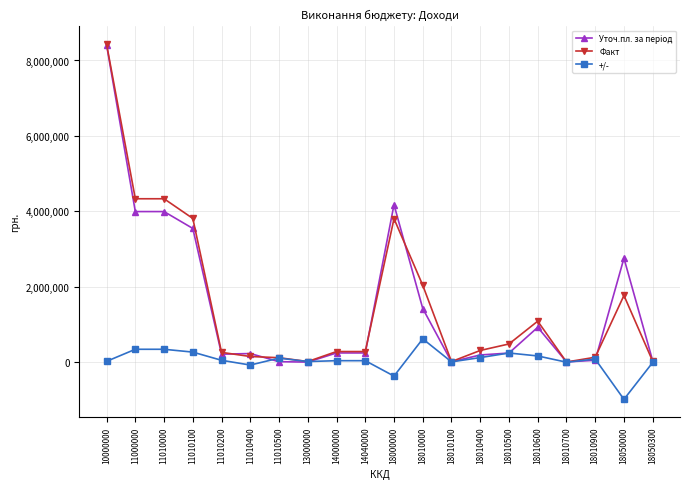

At which category is the sum across all series the highest?

10000000